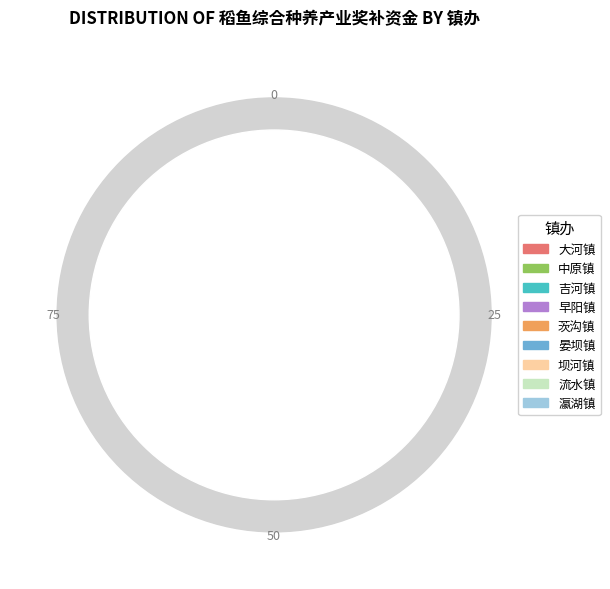

To the nearest percent, what is the difference between the largest and smallest slice percentages?

23%